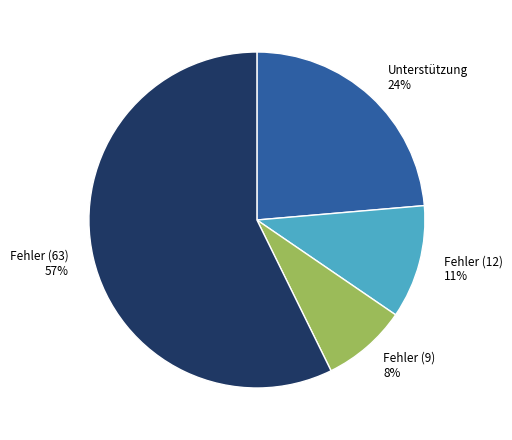

To the nearest percent, what is the average slice percentage?

25%